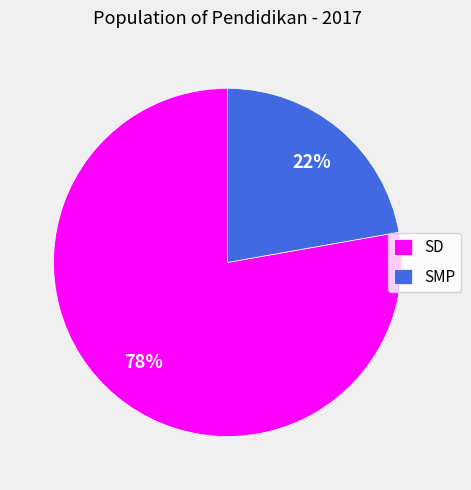

What is the ratio of the value at SMP to the value at SD?

0.3